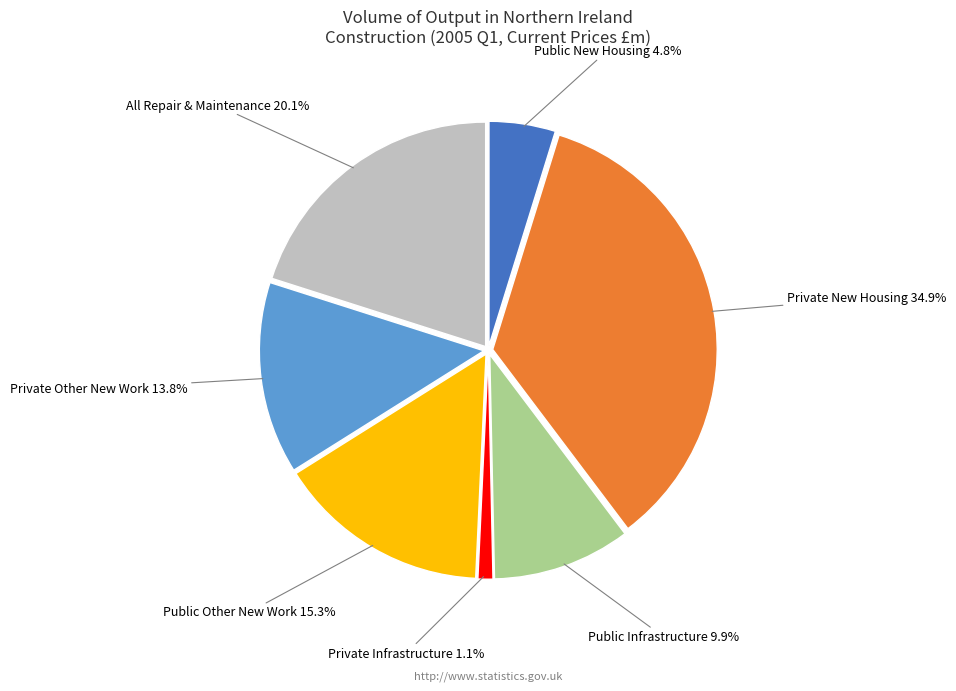

Do All Repair & Maintenance and Public Infrastructure together represent more than half of the pie?

No